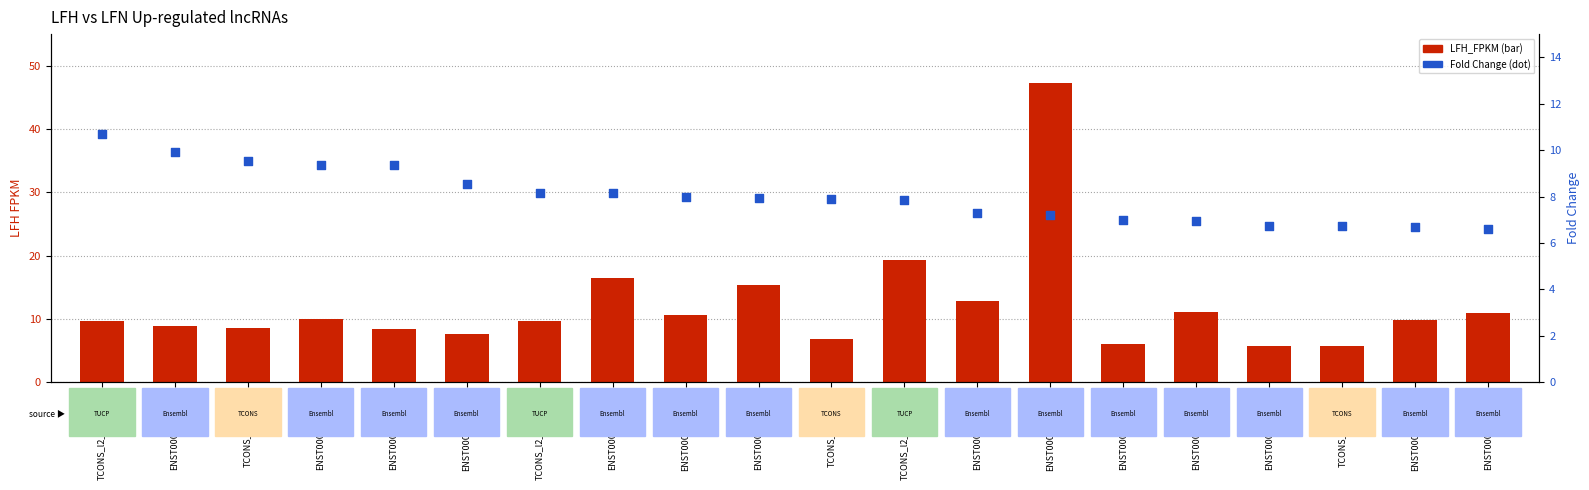

Which series has the largest total across all categories?

LFH_FPKM